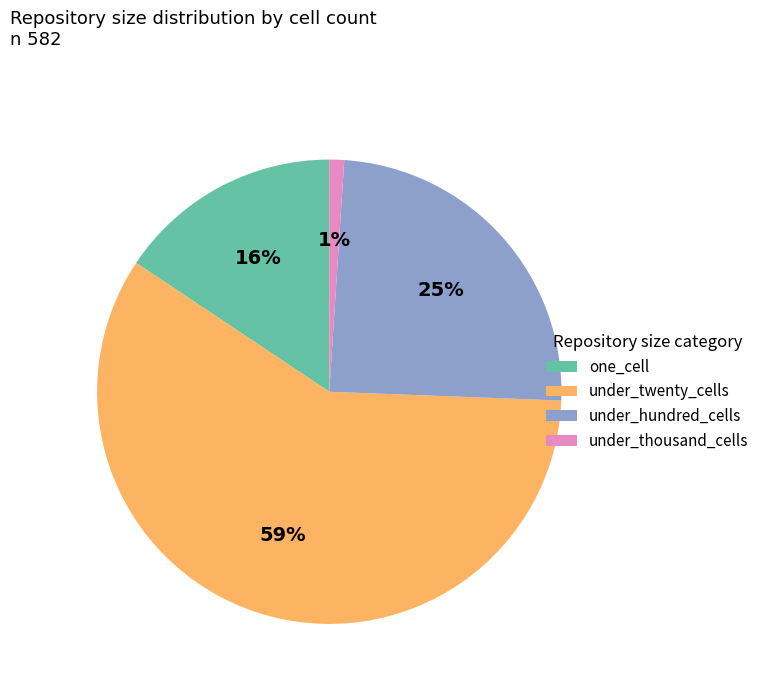

Is one_cell the majority of the pie?

No